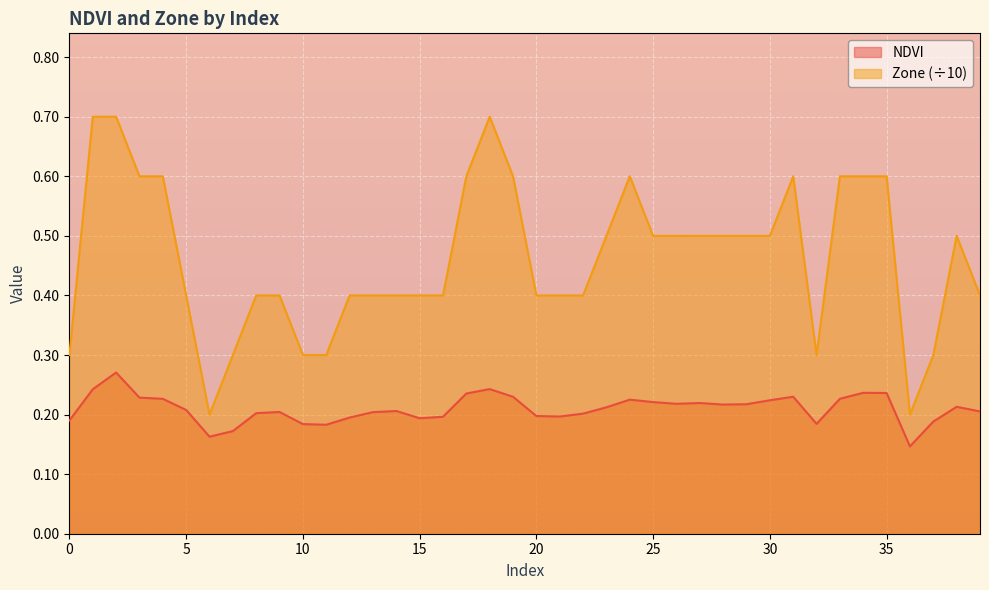

How many lines are shown in the chart?

2